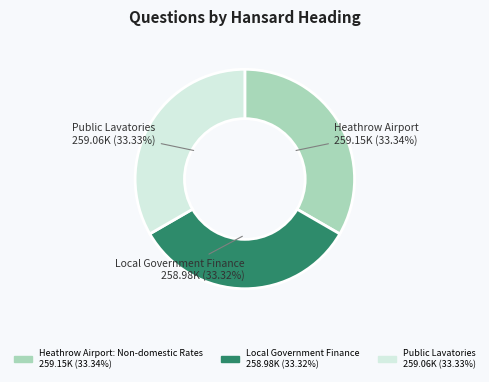

What percentage is the Public Lavatories slice, to the nearest percent?

33%